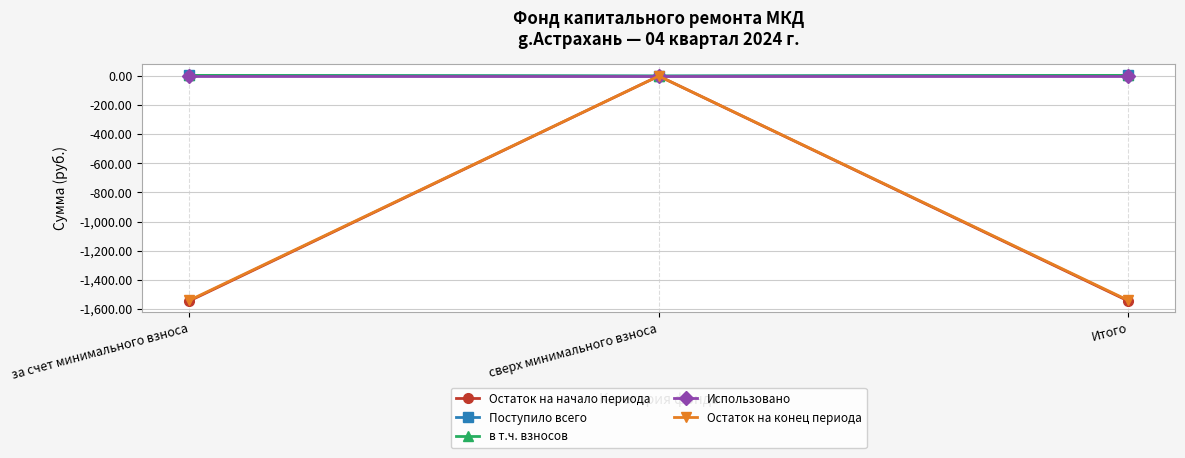

Reading right to left, what are all the values shown in this chart?

Остаток на начало периода: Итого=-1545.8	сверх минимального взноса=0.0	за счет минимального взноса=-1545.8
Поступило всего: Итого=4.6	сверх минимального взноса=0.0	за счет минимального взноса=4.6
в т.ч. взносов: Итого=4.6	сверх минимального взноса=0.0	за счет минимального взноса=4.6
Использовано: Итого=0.0	сверх минимального взноса=0.0	за счет минимального взноса=0.0
Остаток на конец периода: Итого=-1541.2	сверх минимального взноса=0.0	за счет минимального взноса=-1541.2